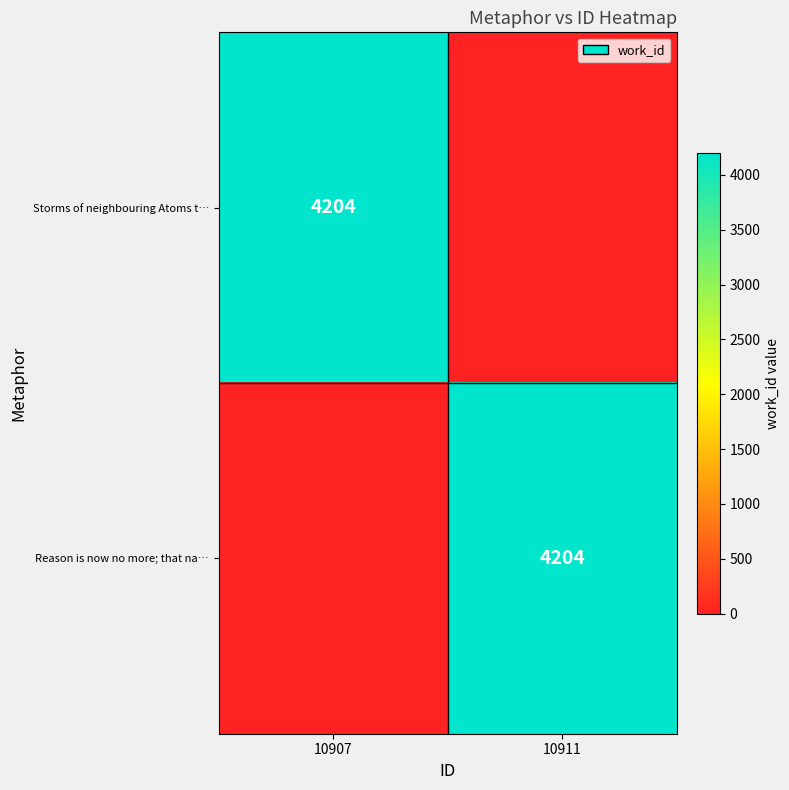

Which label corresponds to the largest value in the chart?

10907